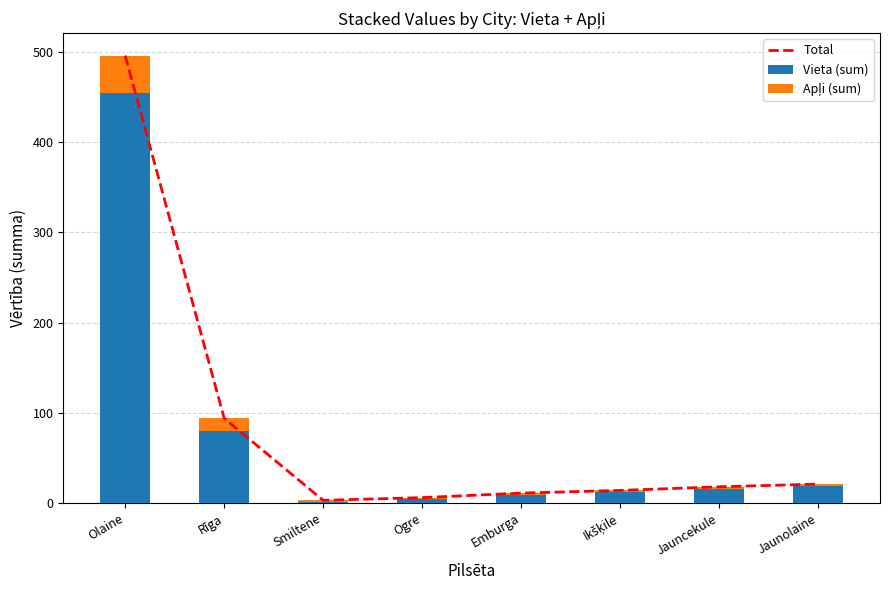

Is it true that Total equals 3 at Ogre?

False